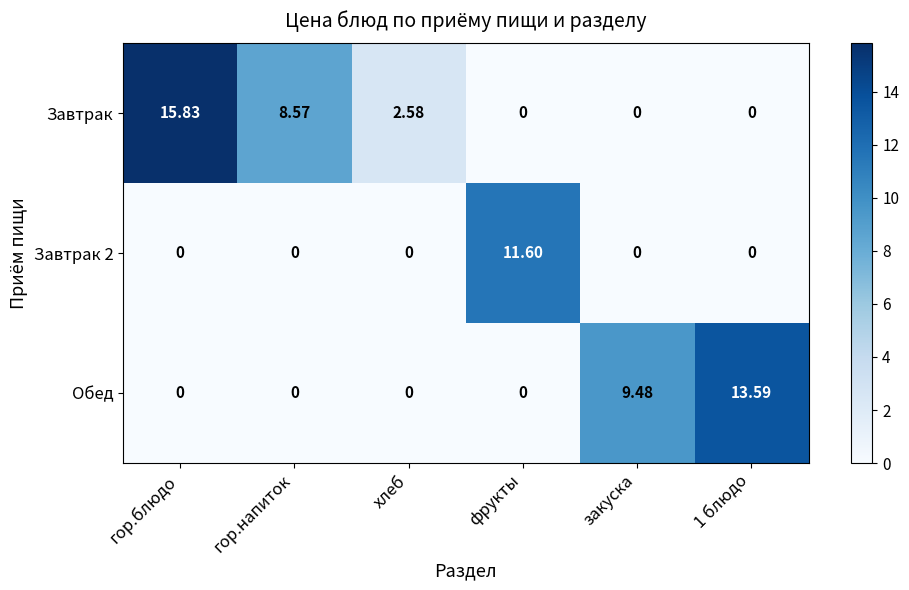

At which category is the sum across all series the highest?

гор.блюдо